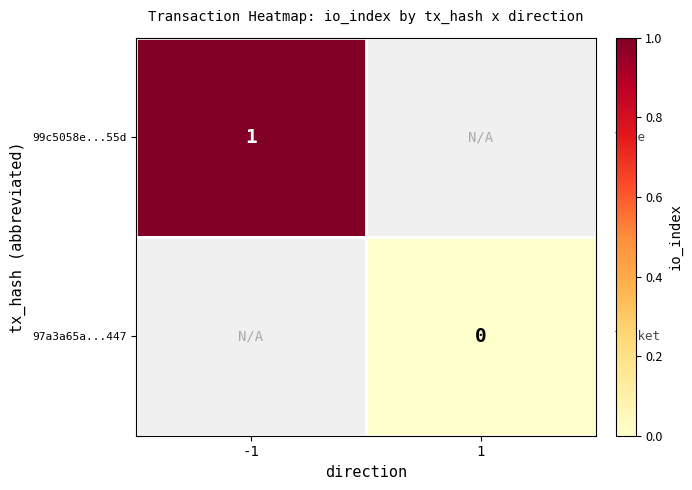

Is it true that 99c5058e...55d equals 0 at -1?

False